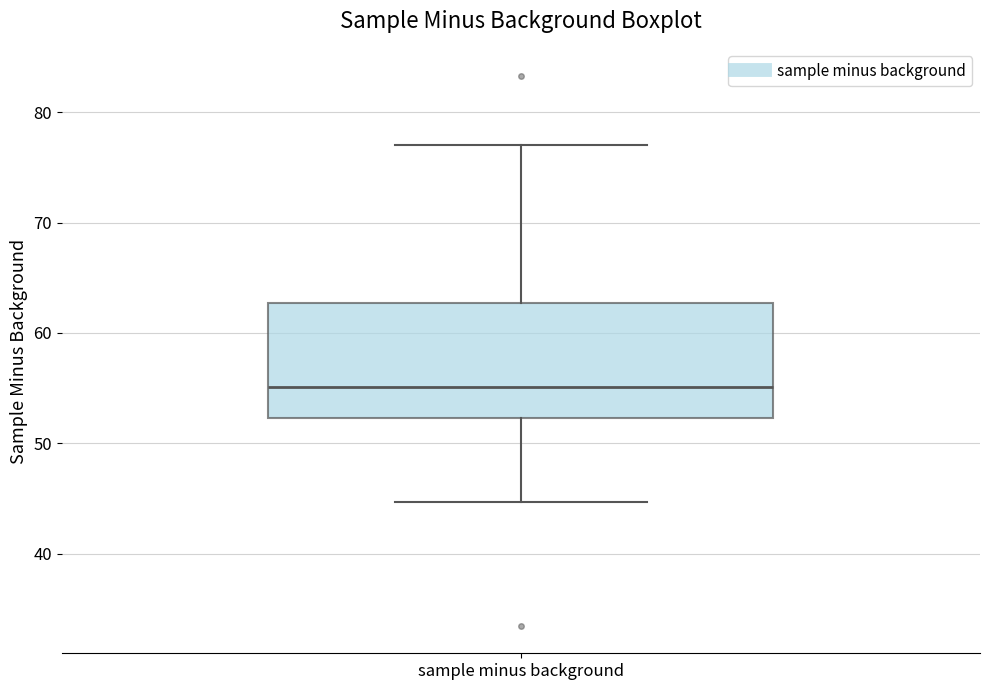

Transcribe this box plot: give where the median line is, the range the box spans, and where the two whiskers end, as read against the y-axis. The values are not printed on the chart, so give them approximately, as read against the axis.

median 55, box 52 to 63, whiskers 45 to 77